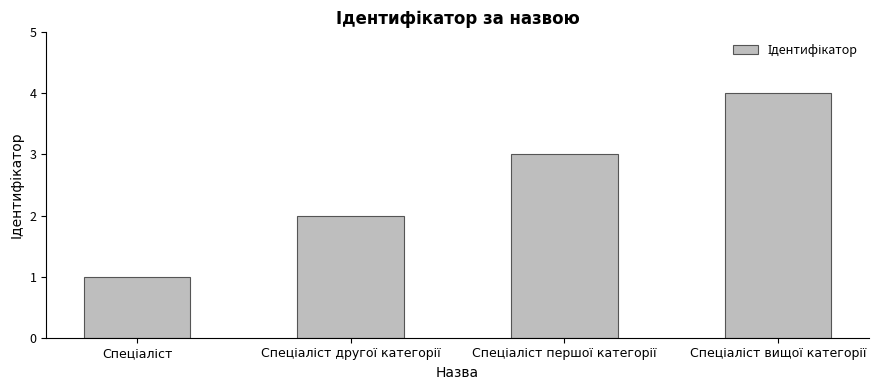

What is the greatest value displayed?

4